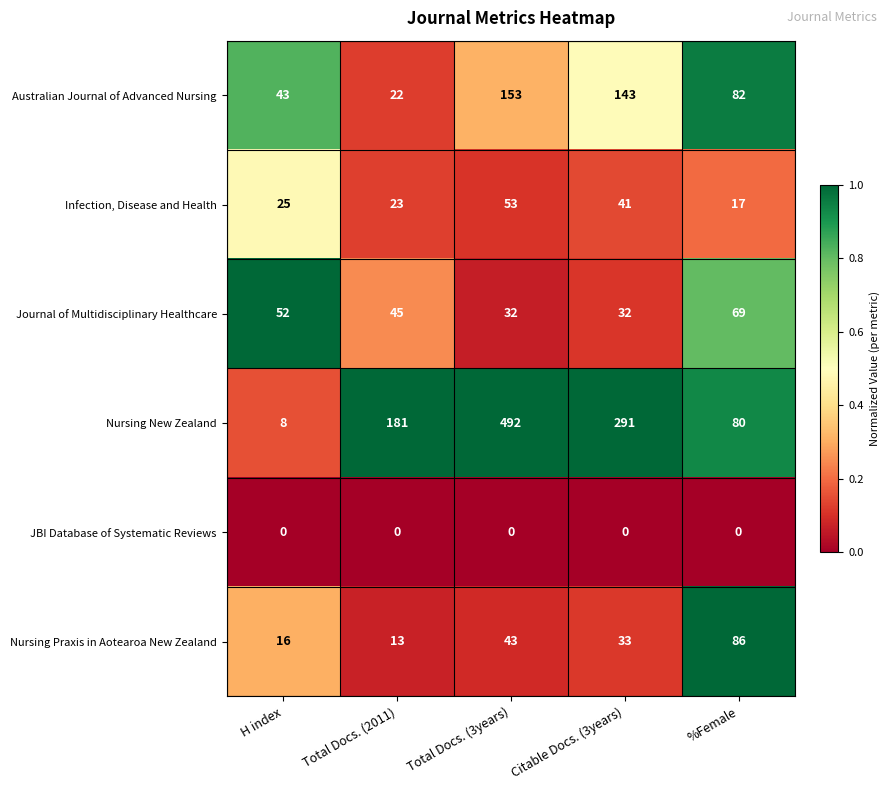

What is the sum of all Journal of Multidisciplinary Healthcare values?

230